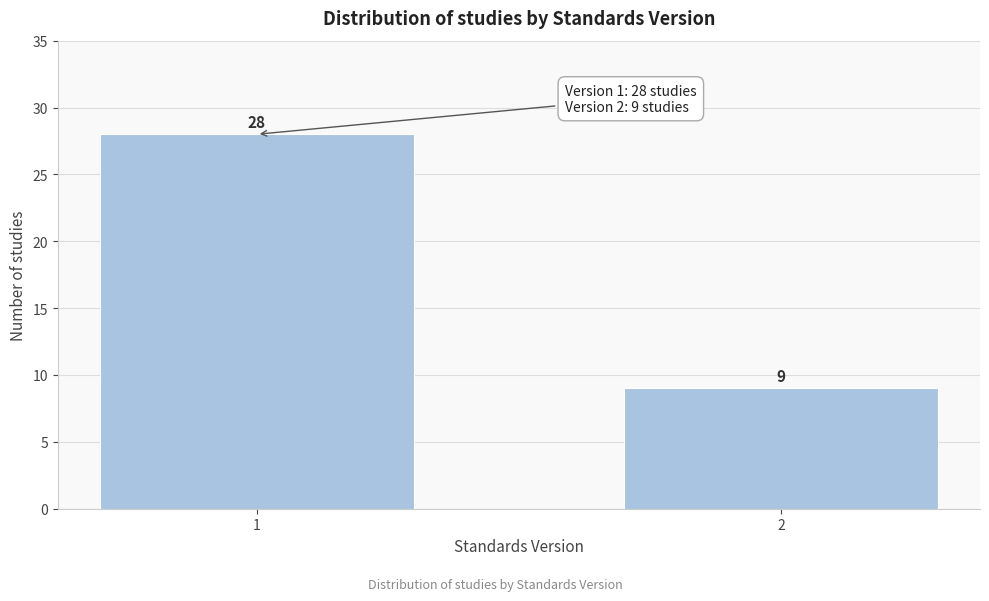

Reading right to left, list all the values displayed in this chart.

2=9	1=28